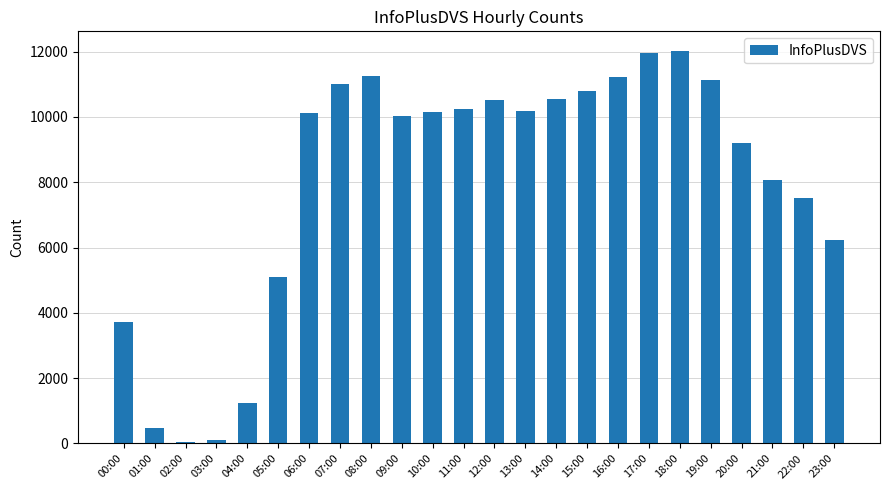

What is the greatest value displayed?

12019